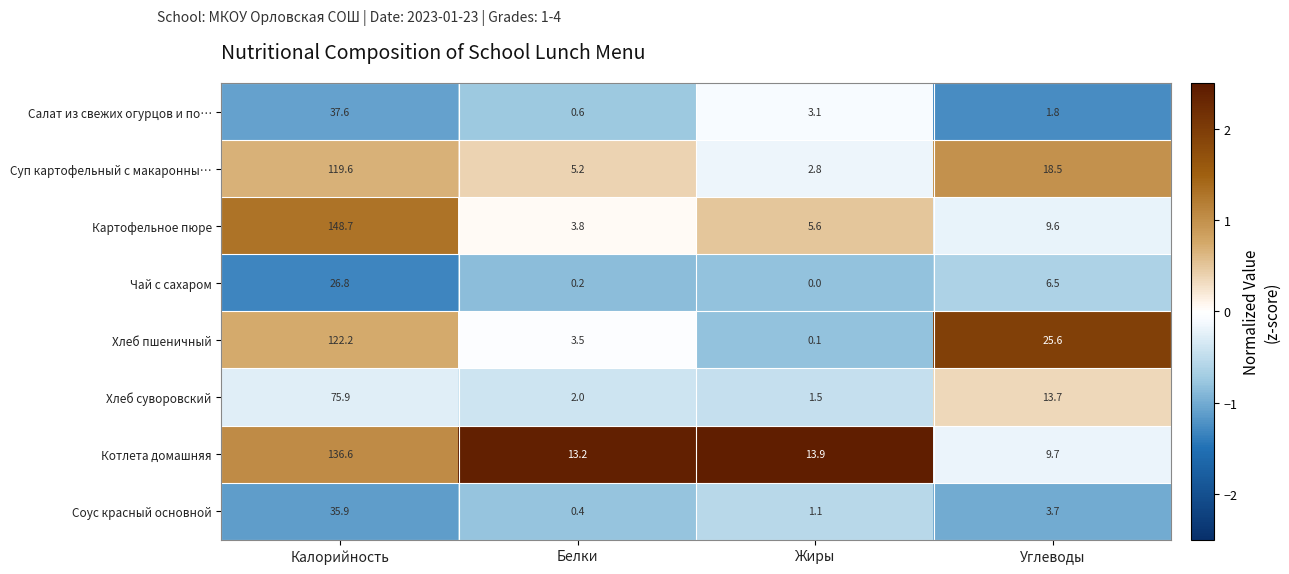

Which category has the highest value across all series?

Калорийность